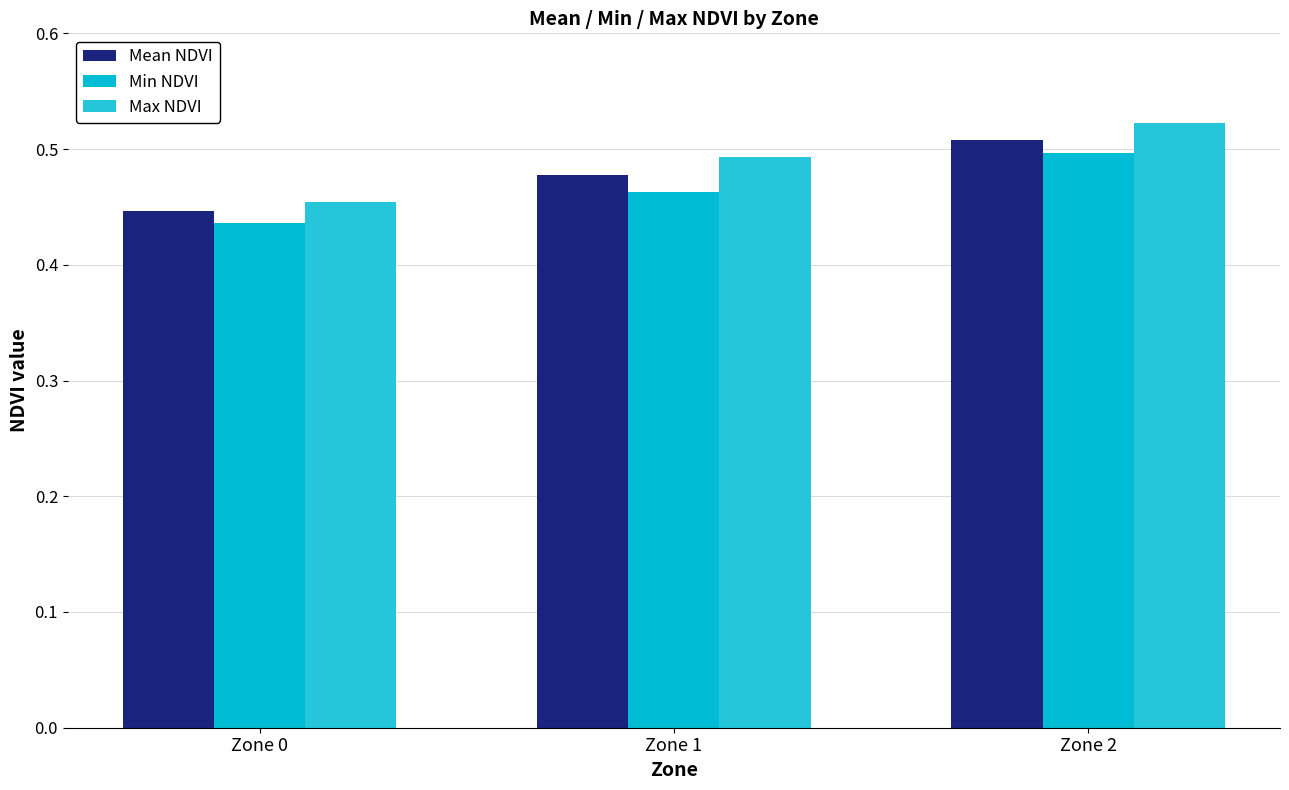

What is the value of the Min NDVI bar at the 2nd from the left?

0.5